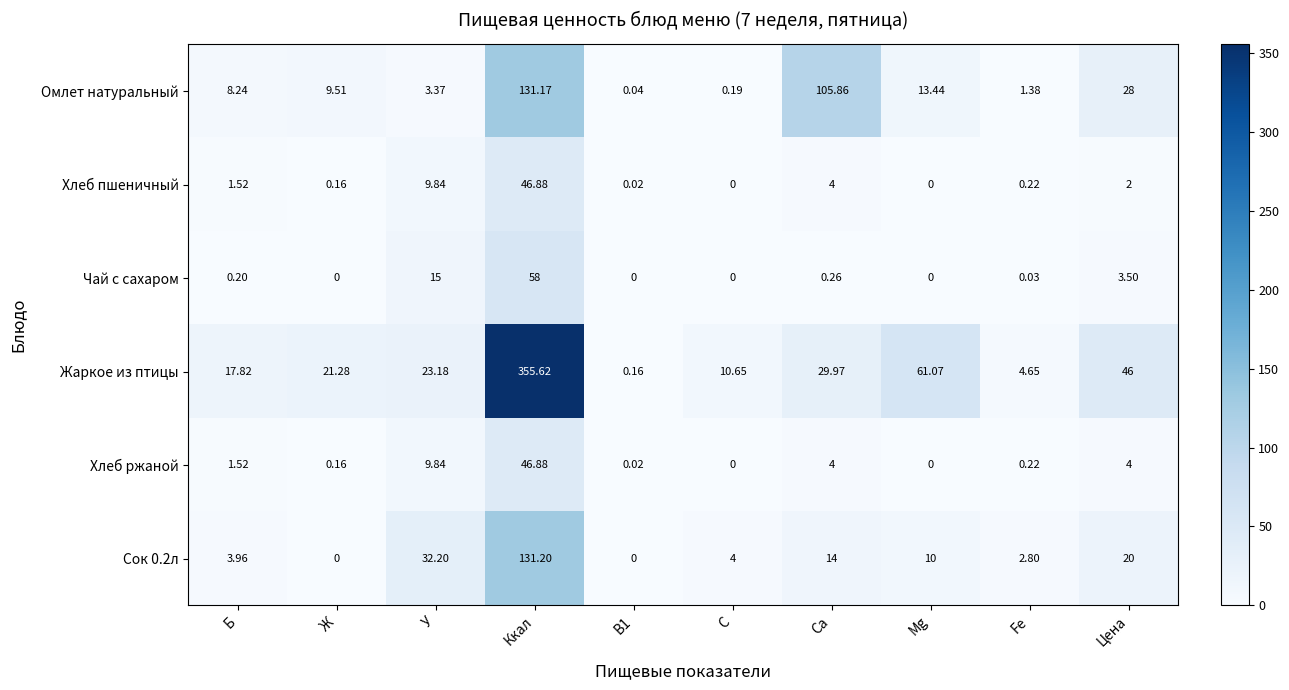

Where does the Жаркое из птицы series first go above 23?

У